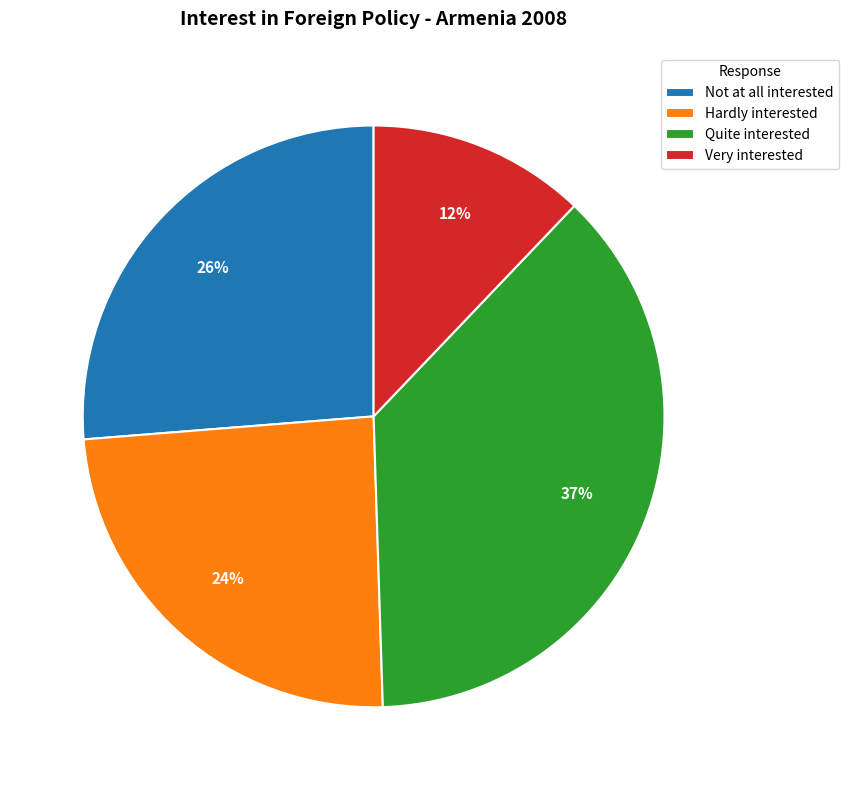

Is there any slice that represents more than half of the pie?

No